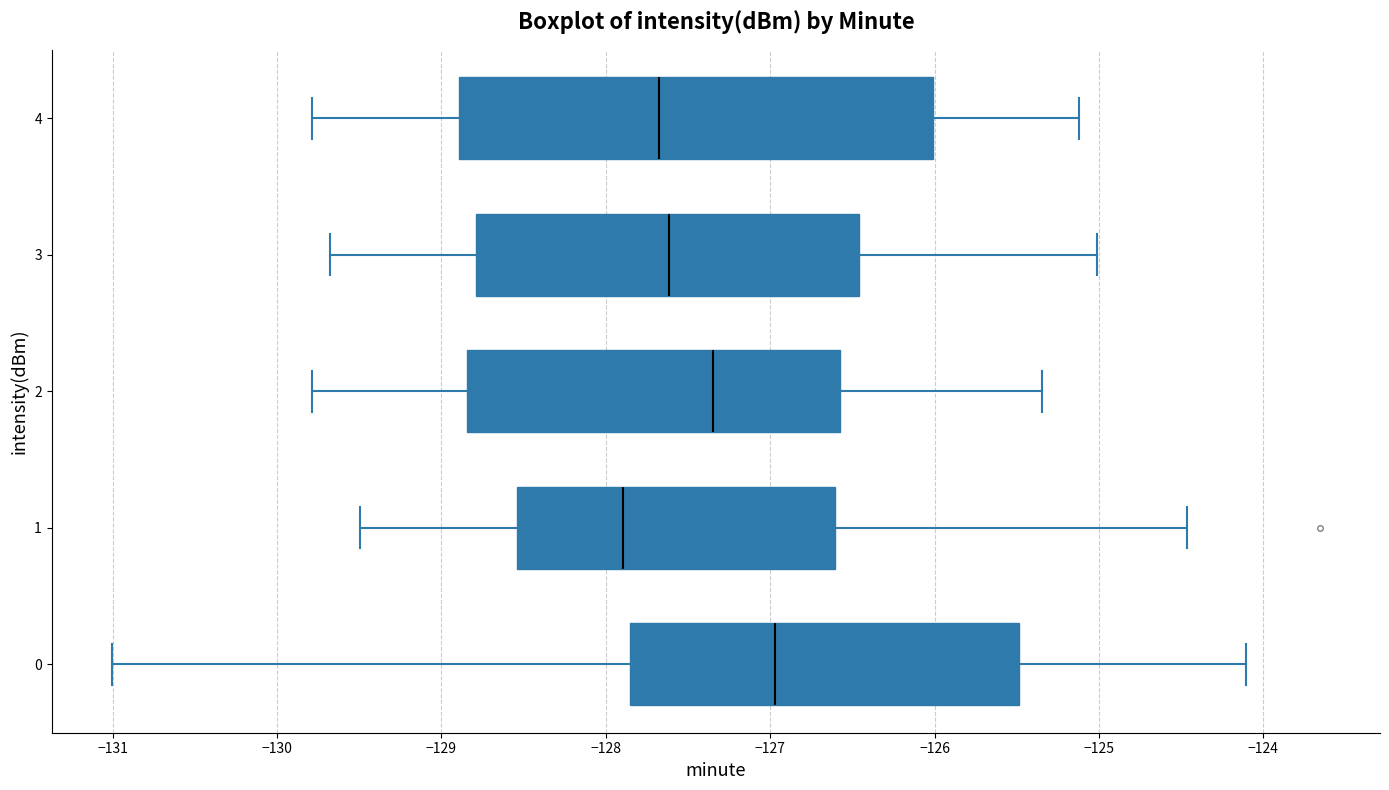

Where does the left whisker of the box at y = 3 end on the x-axis? The values are not printed on the chart, so give them approximately, as read against the axis.

-129.7